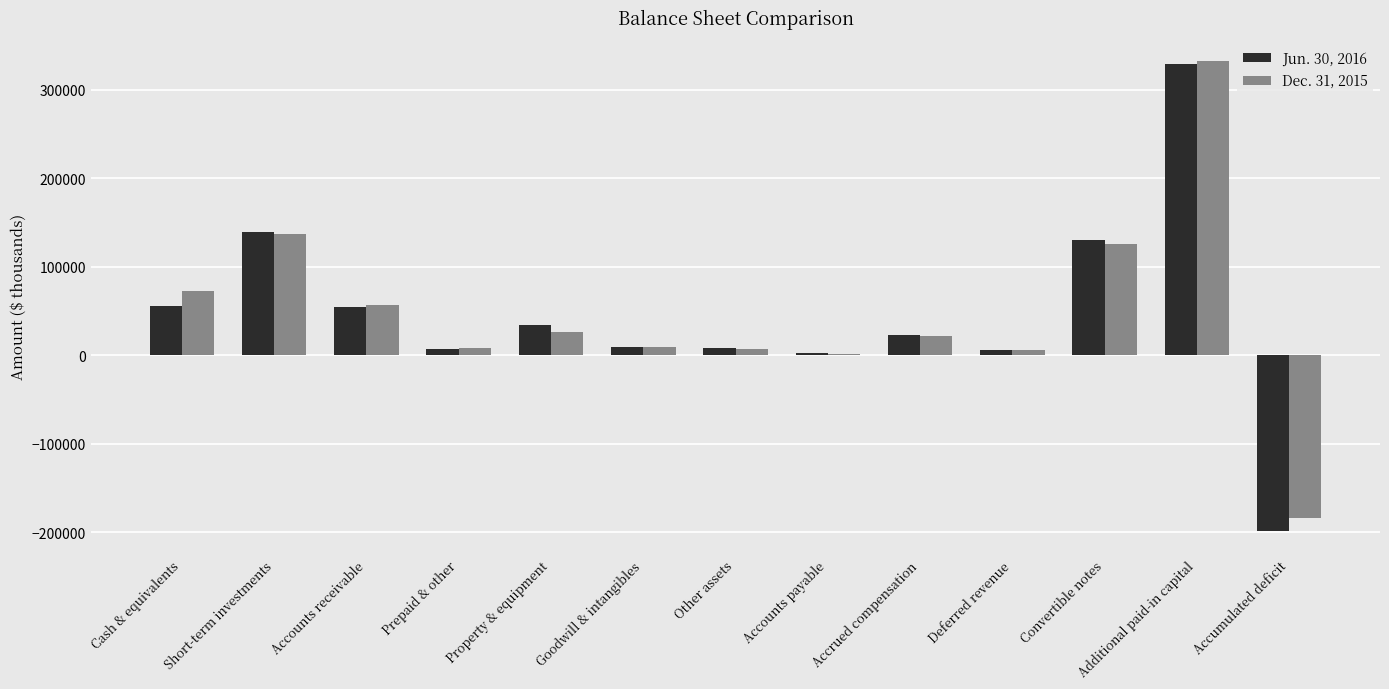

What is the spread (max minus min) of values at Goodwill & intangibles?

756